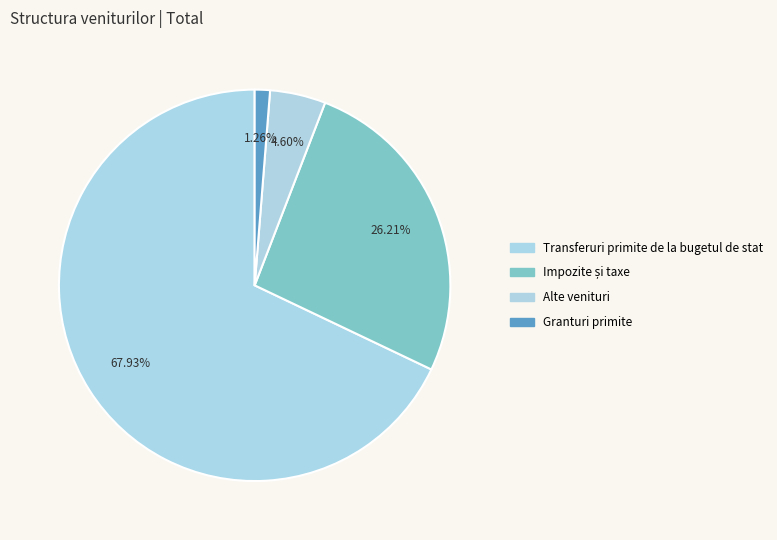

Between Impozite și taxe and Granturi primite, which is larger?

Impozite și taxe